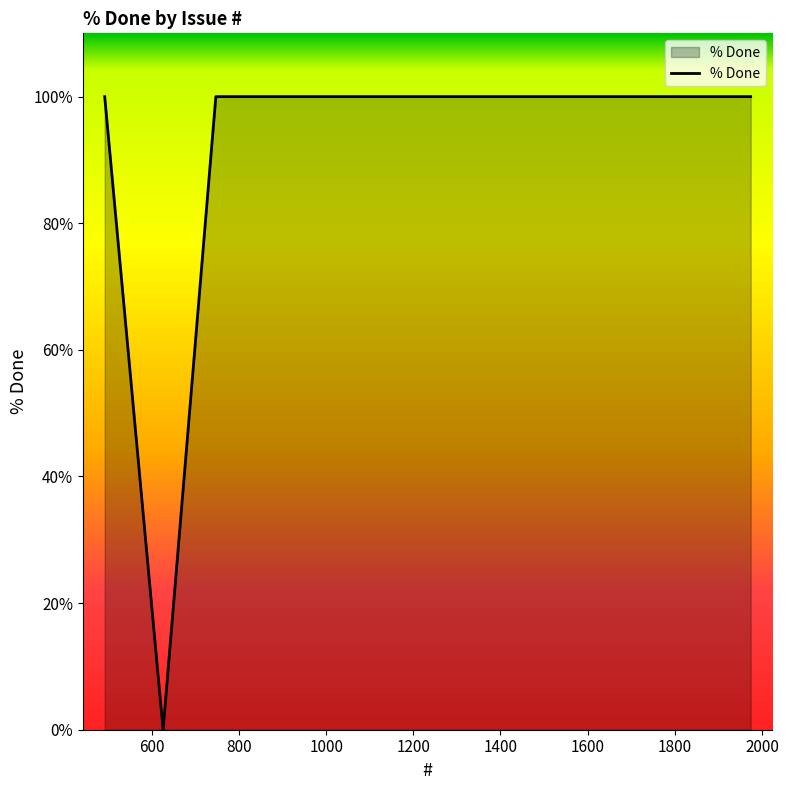

What is the maximum value shown in the chart?

100